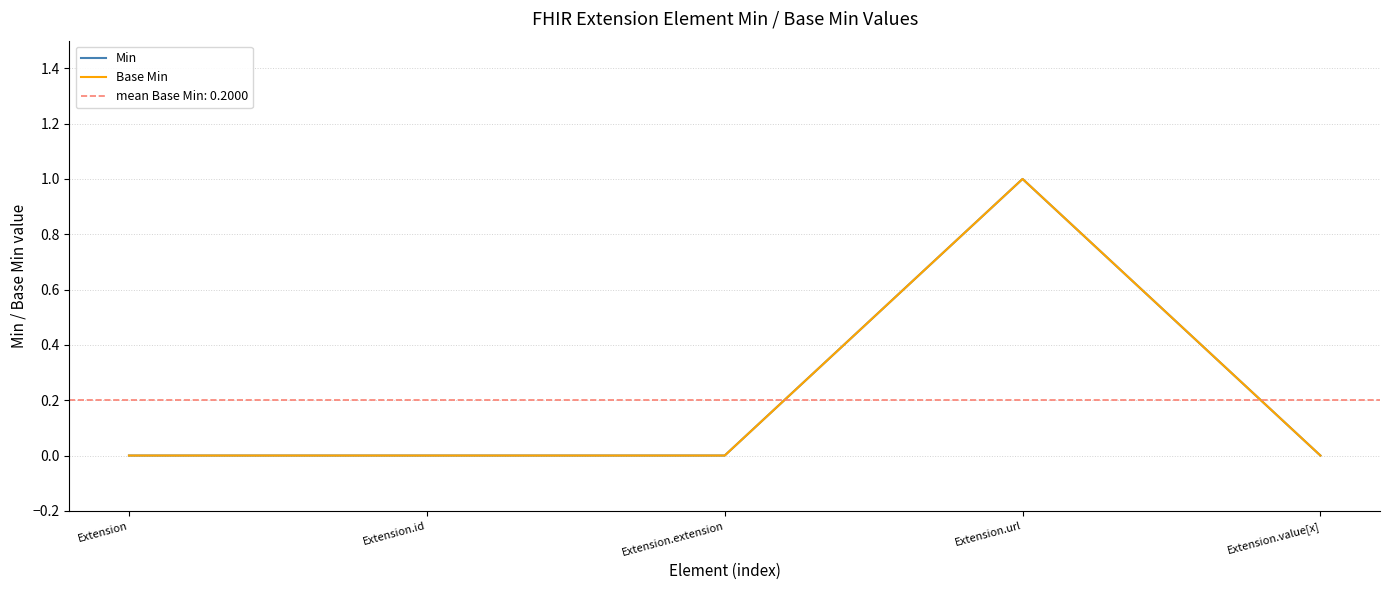

The Min series shows 1 at Extension.extension. True or false?

False